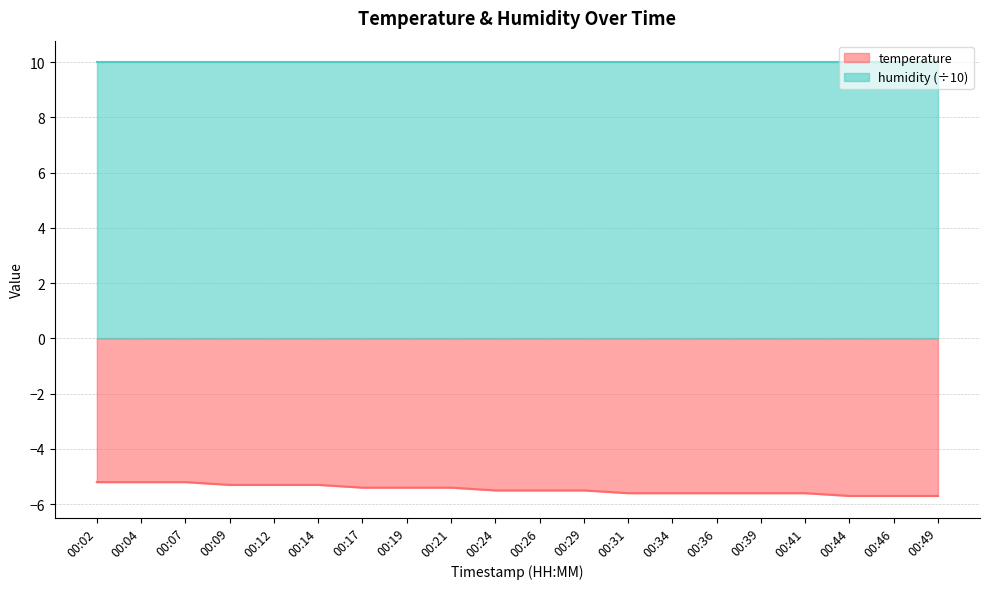

What is the greatest value displayed?

10.0